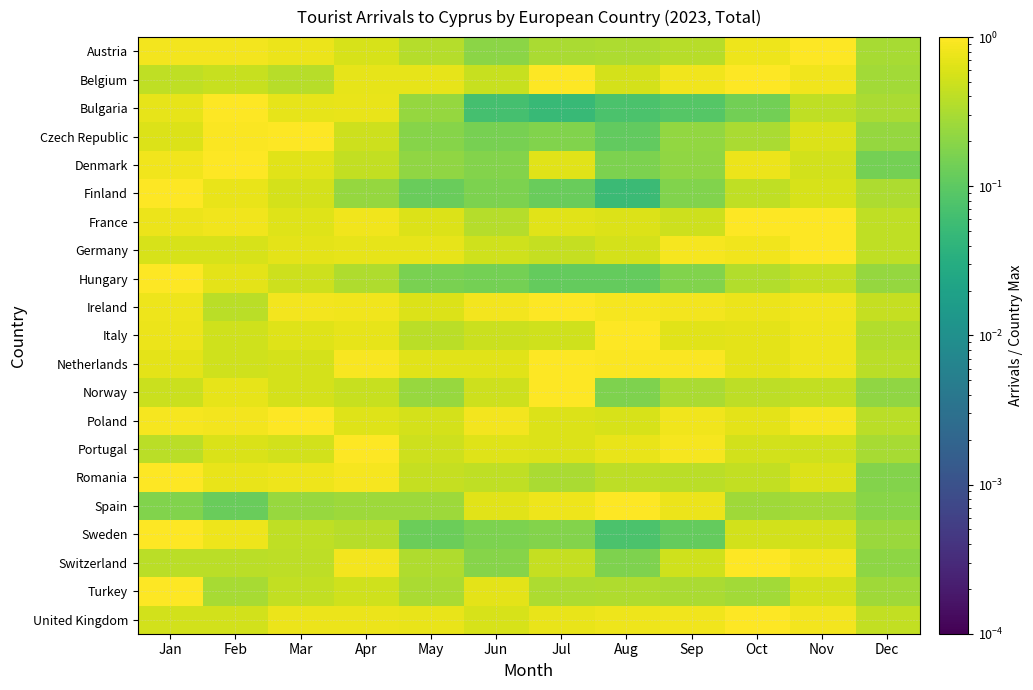

What is the spread (max minus min) of values at Feb?

0.9